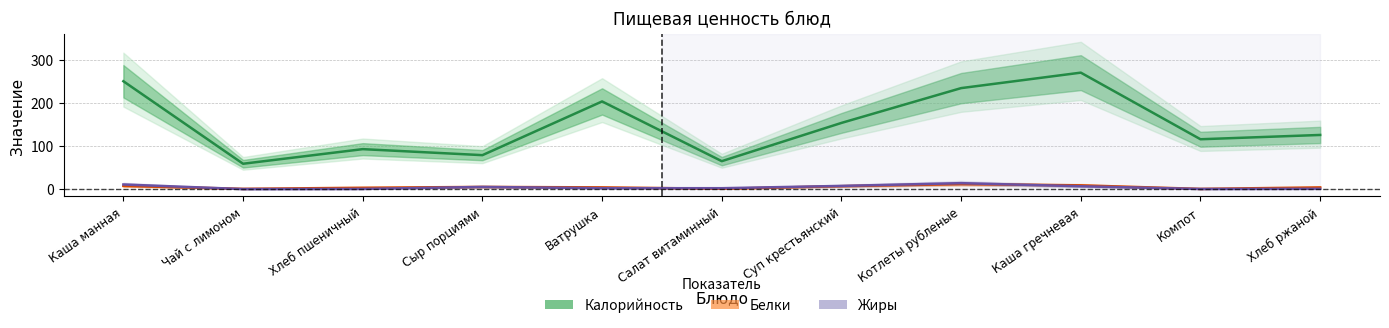

Is the value of Жиры at Каша манная greater than the value of Калорийность at Хлеб пшеничный?

No